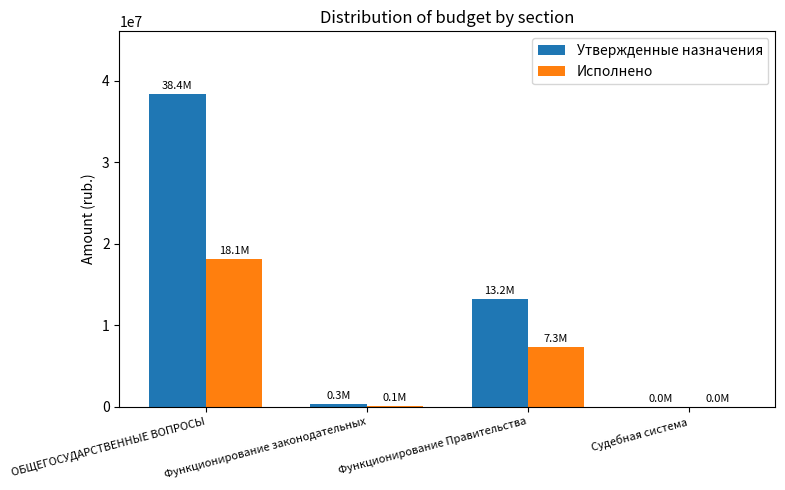

Read the Исполнено value at Функционирование законодательных.

105322.6